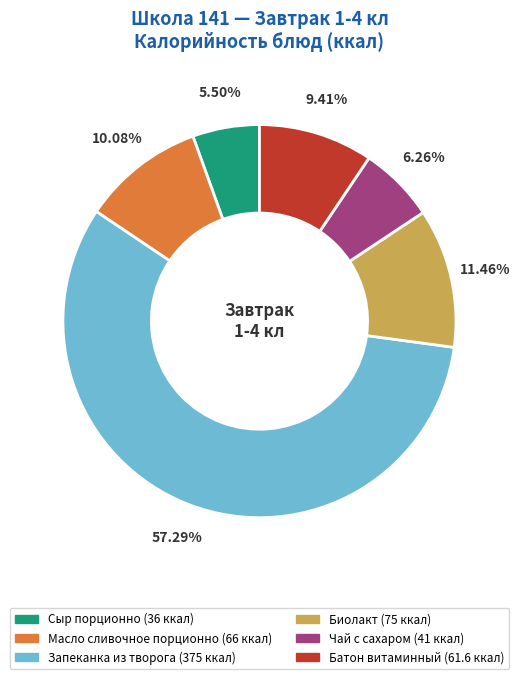

Which category accounts for the majority?

Запеканка из творога